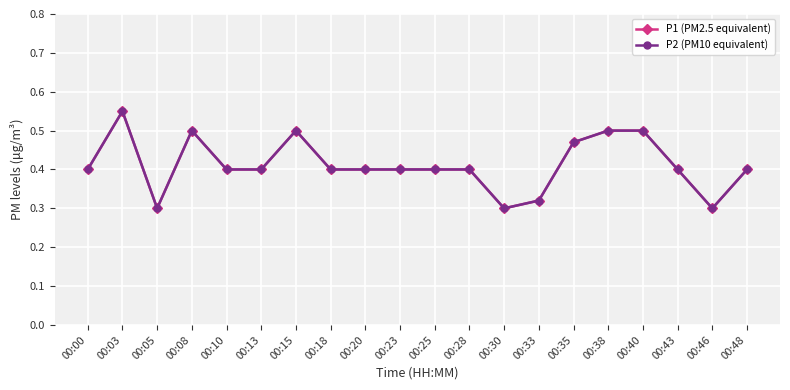

True or false: P2 (PM10 equivalent) and P1 (PM2.5 equivalent) cross at least once.

False